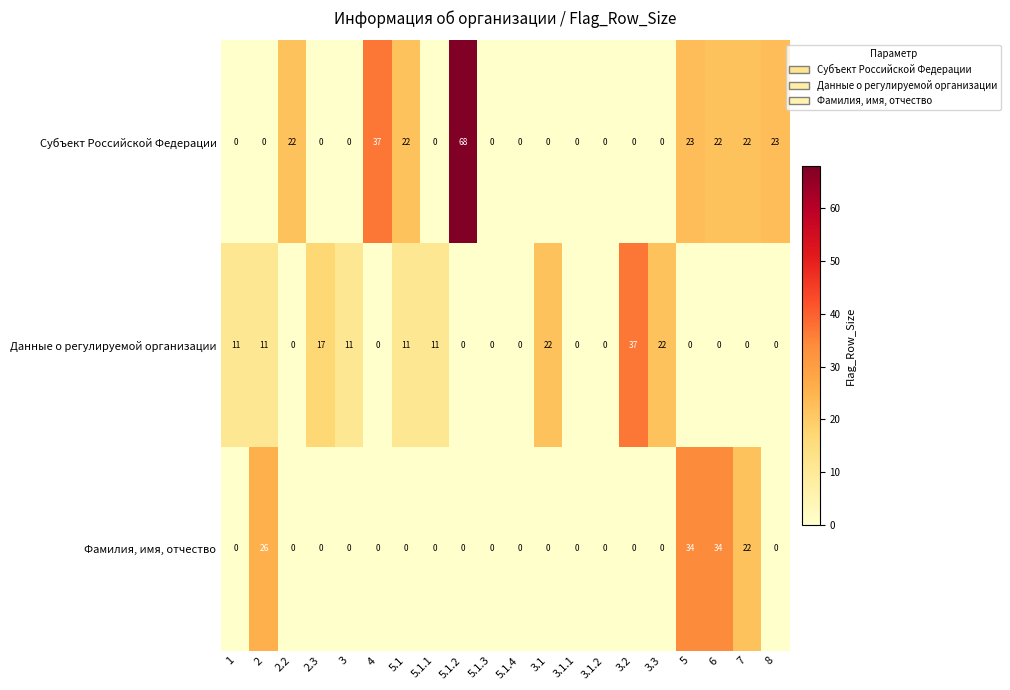

Is the value of Фамилия, имя, отчество at 3 greater than the value of Субъект Российской Федерации at 5.1?

No